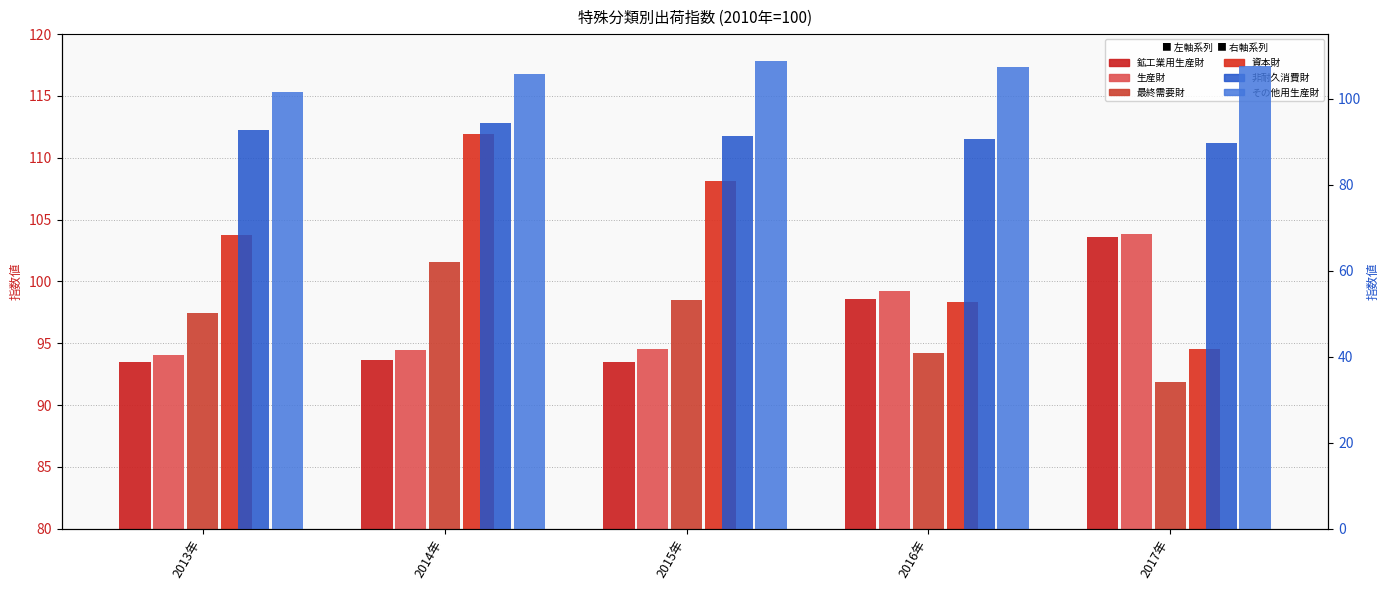

Where does the その他用生産財 series first go above 107?

2015年